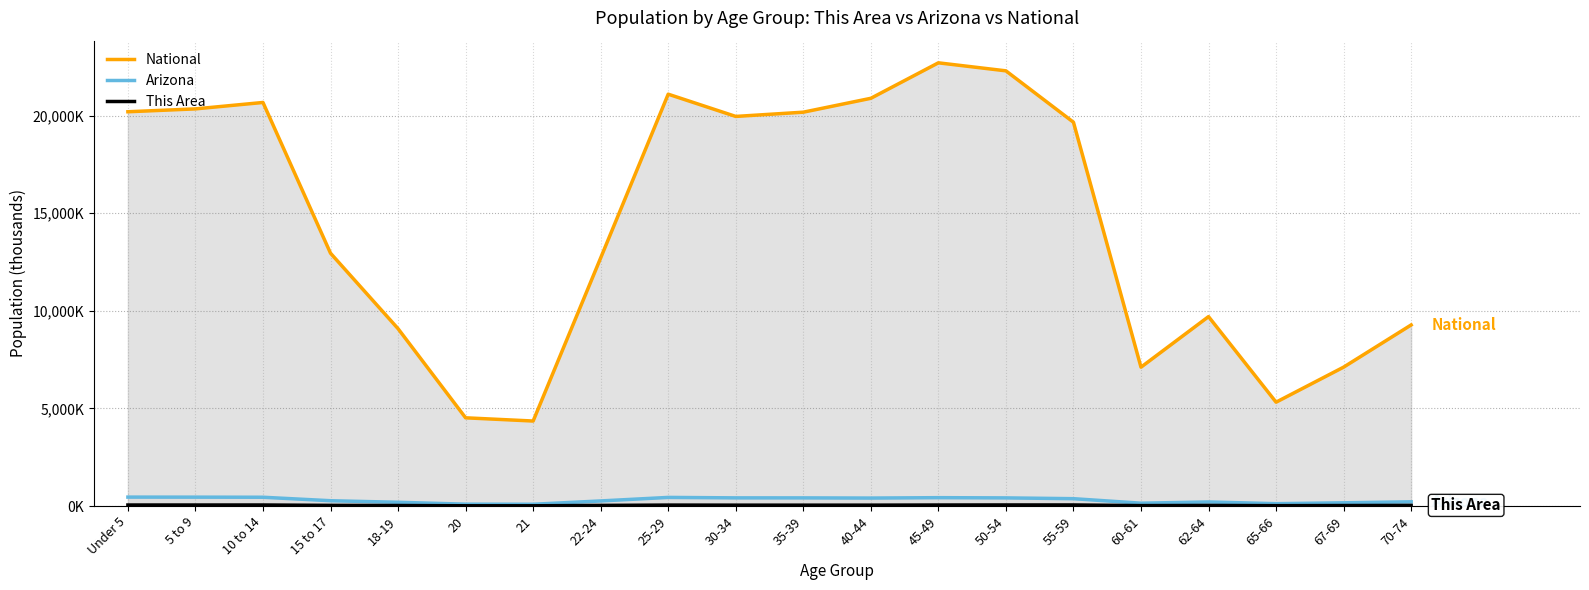

What is the greatest value displayed?

22708.6